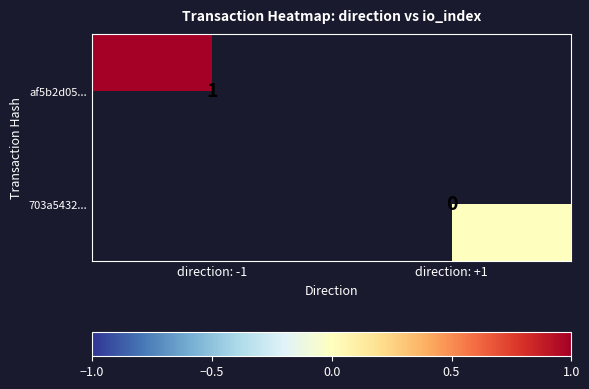

The value of 703a5432... at direction: +1 is 0.0. True or false?

True